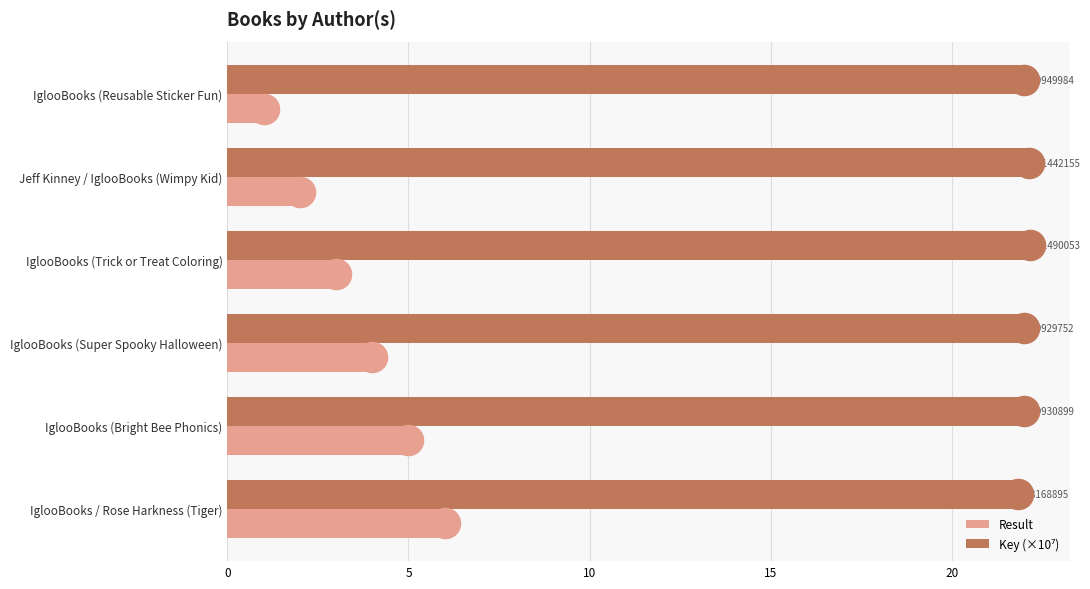

At which label does Result reach its peak?

IglooBooks / Rose Harkness (Tiger)